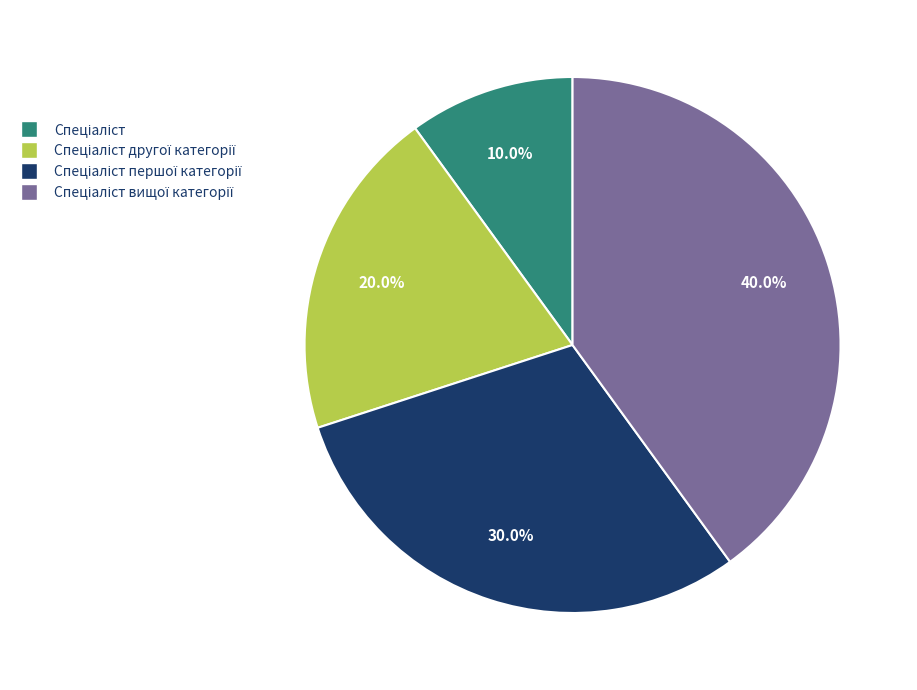

Is there any slice that represents more than half of the pie?

No